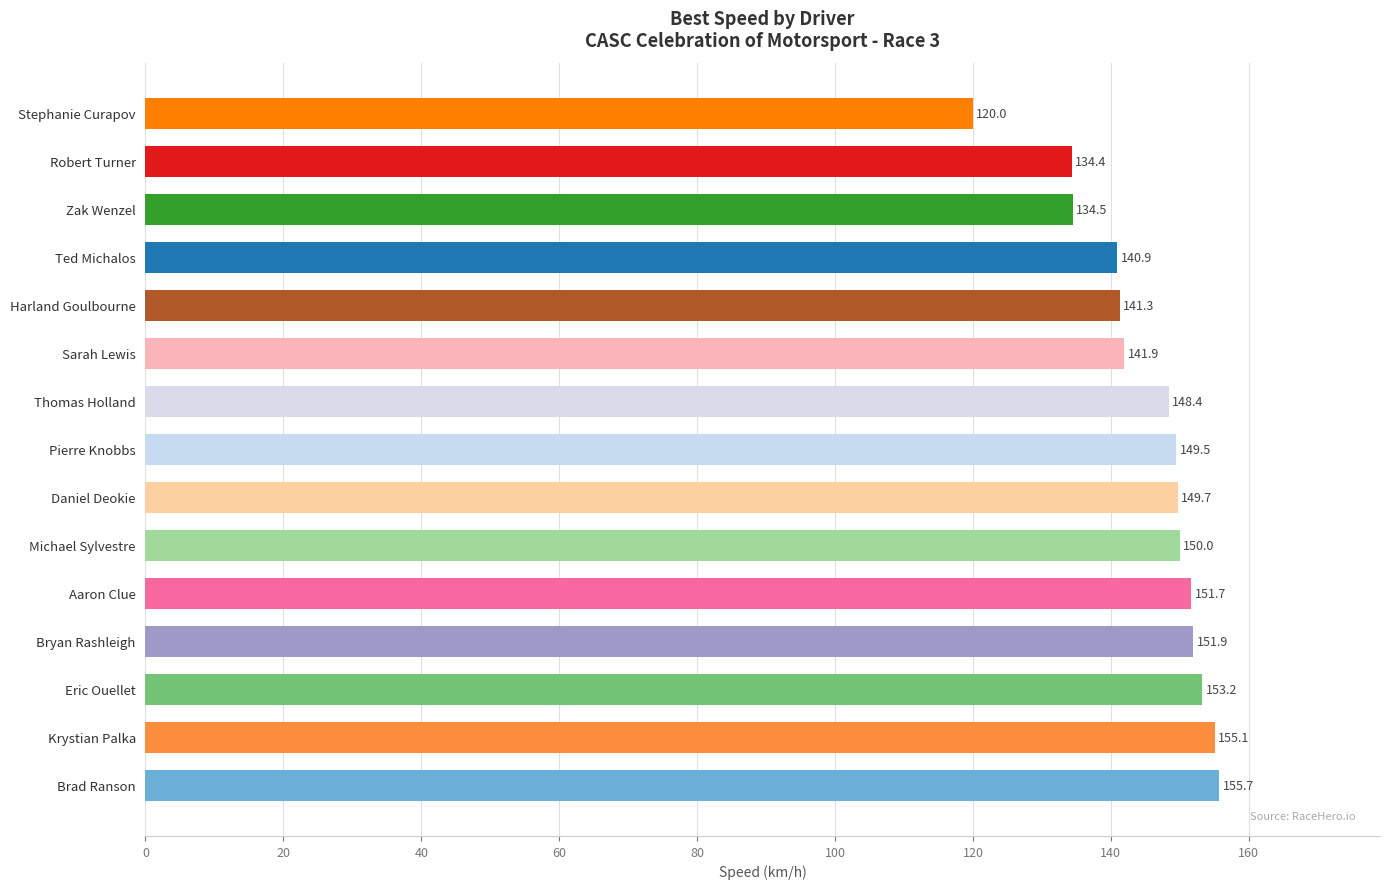

List the labels in order of value, smallest first.

Stephanie Curapov, Robert Turner, Zak Wenzel, Ted Michalos, Harland Goulbourne, Sarah Lewis, Thomas Holland, Pierre Knobbs, Daniel Deokie, Michael Sylvestre, Aaron Clue, Bryan Rashleigh, Eric Ouellet, Krystian Palka, Brad Ranson